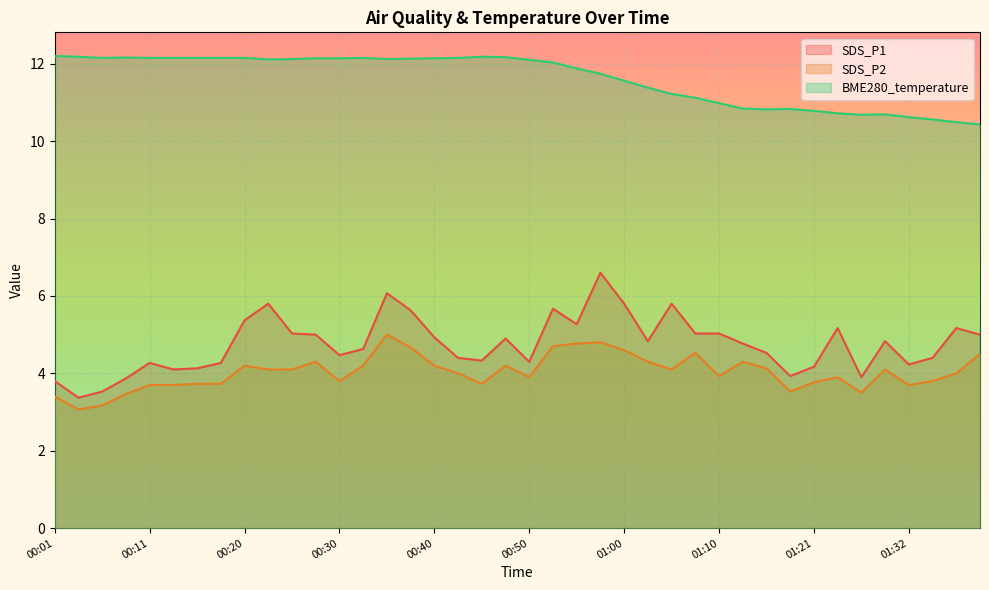

List the series in order of their peak value, lowest first.

SDS_P2, SDS_P1, BME280_temperature